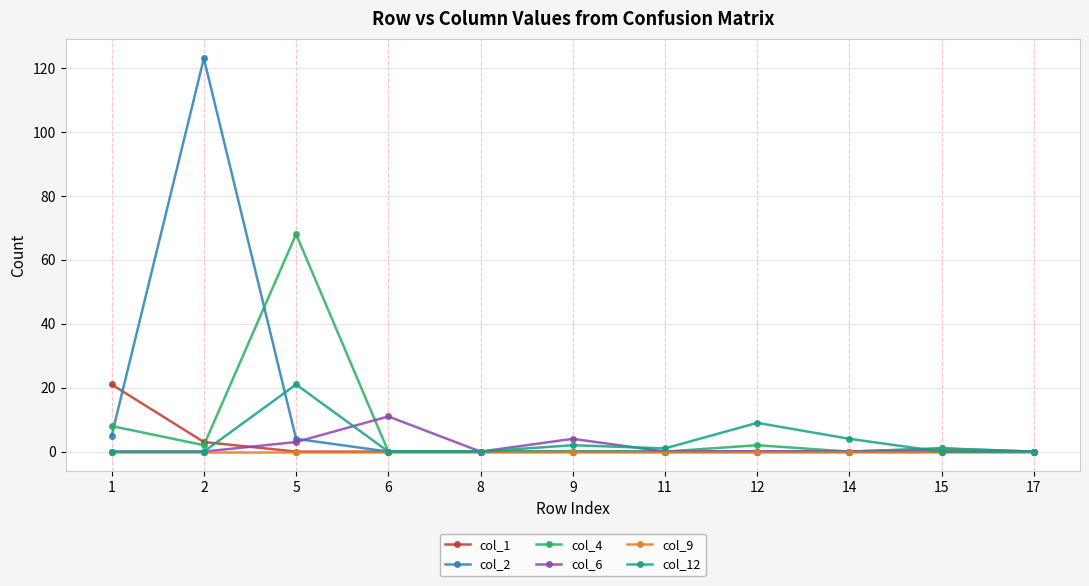

What is the maximum value shown in the chart?

123